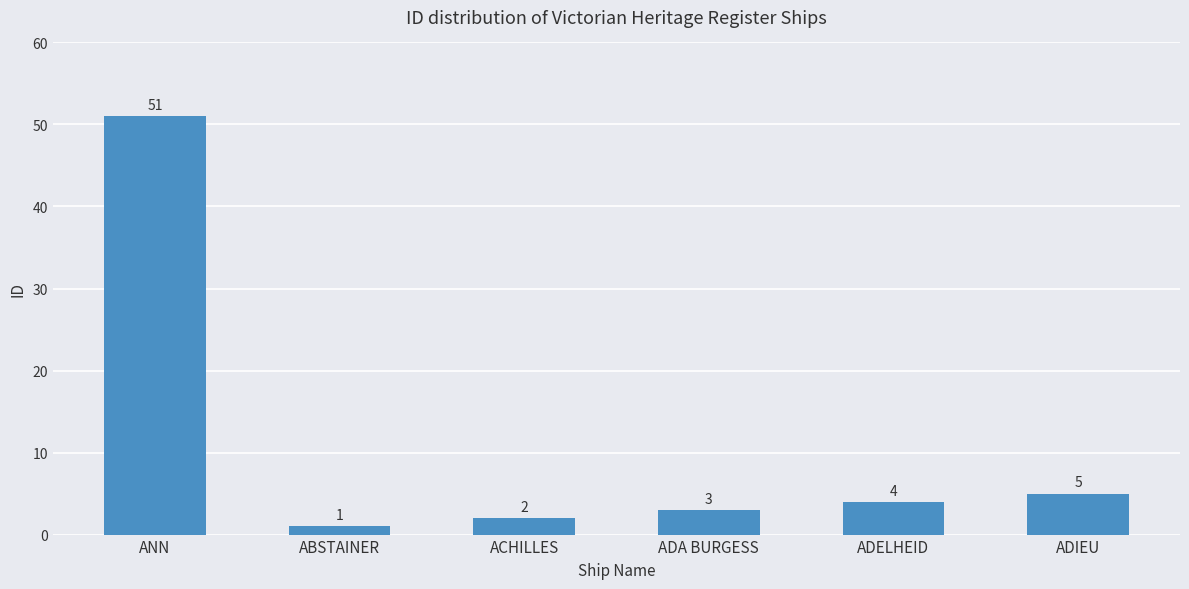

Reading right to left, extract all data points from this chart.

ADIEU=5	ADELHEID=4	ADA BURGESS=3	ACHILLES=2	ABSTAINER=1	ANN=51